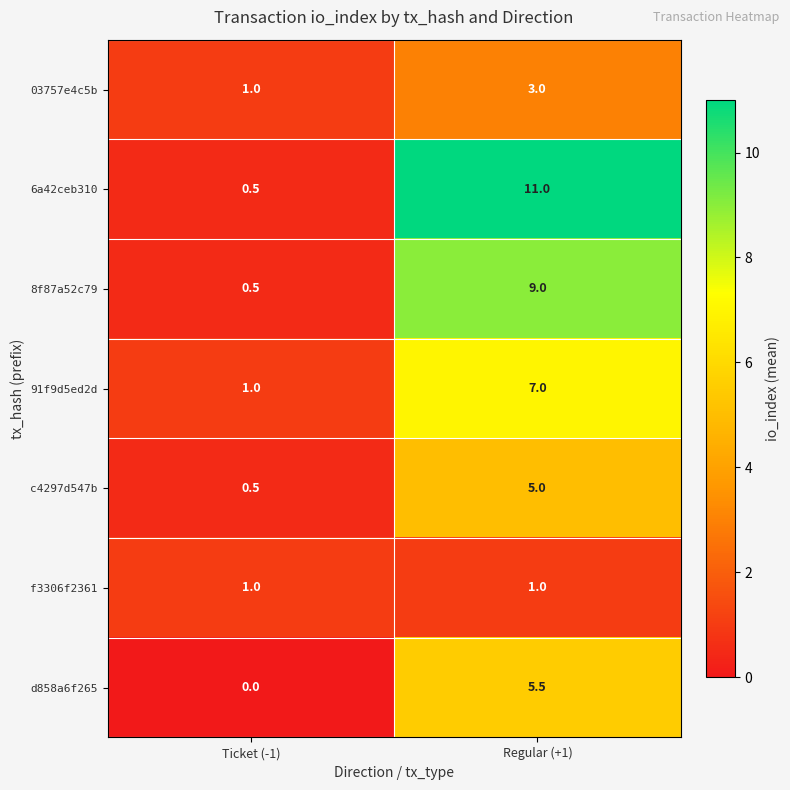

What is the maximum value for 03757e4c5b?

3.0